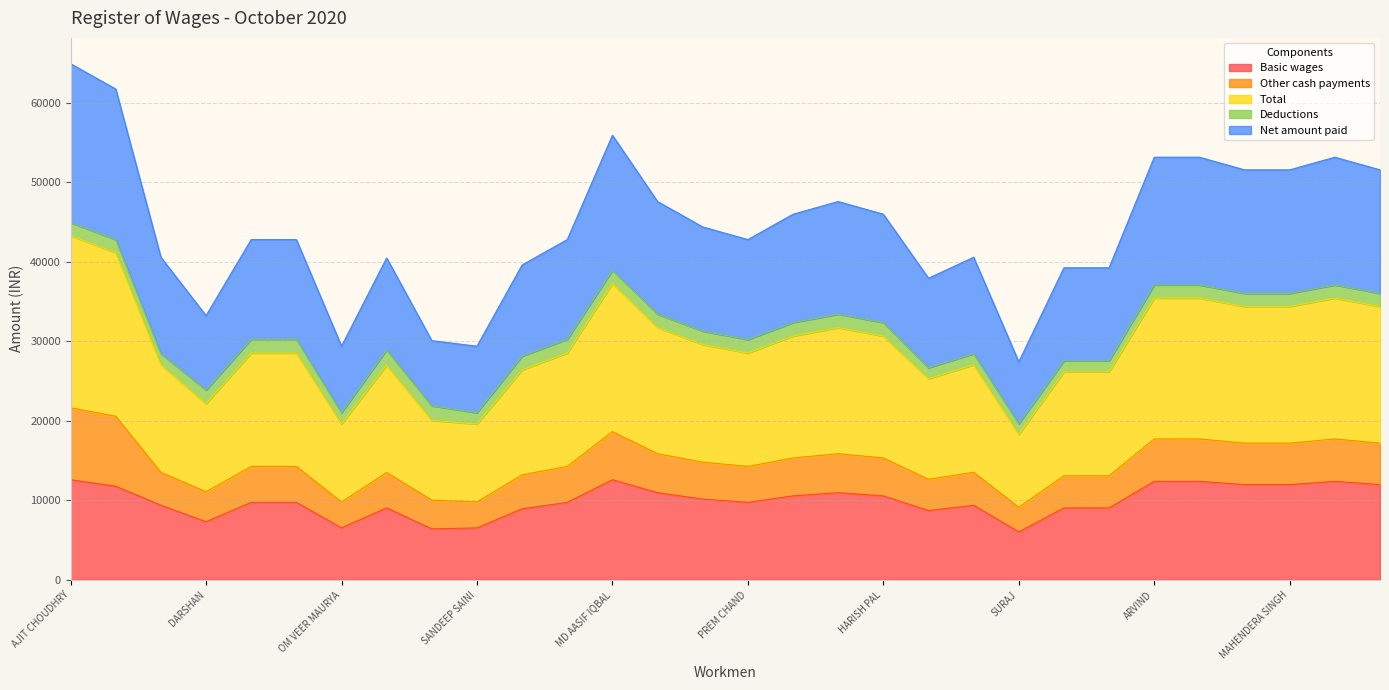

Which series has the largest total across all categories?

Net amount paid